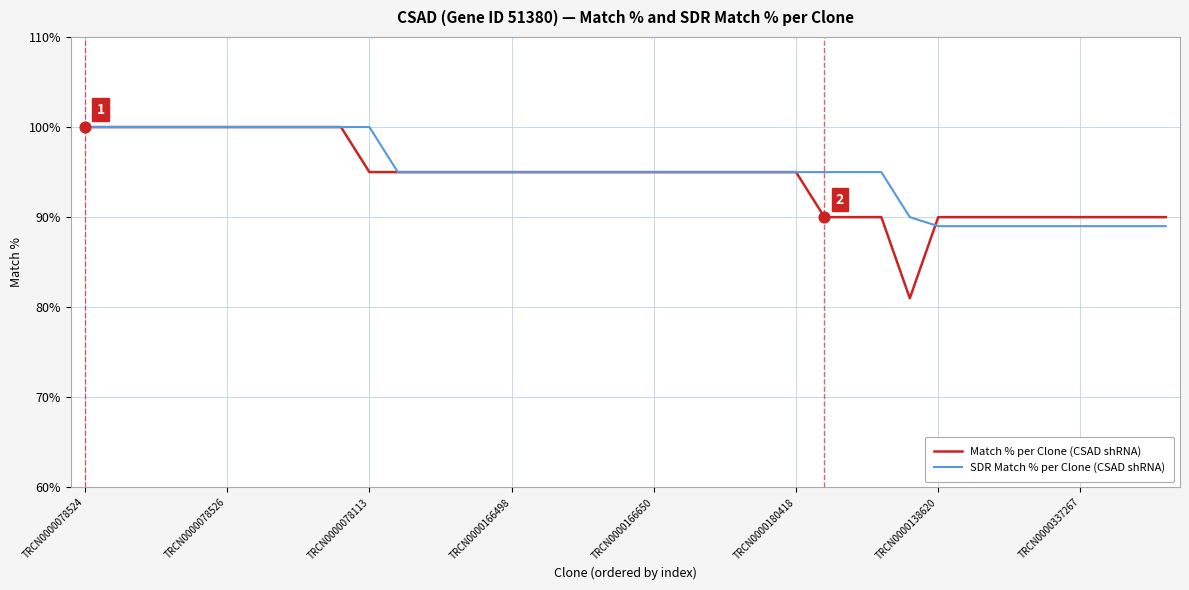

Which series has the largest range (max minus min)?

Match % per Clone (CSAD shRNA)